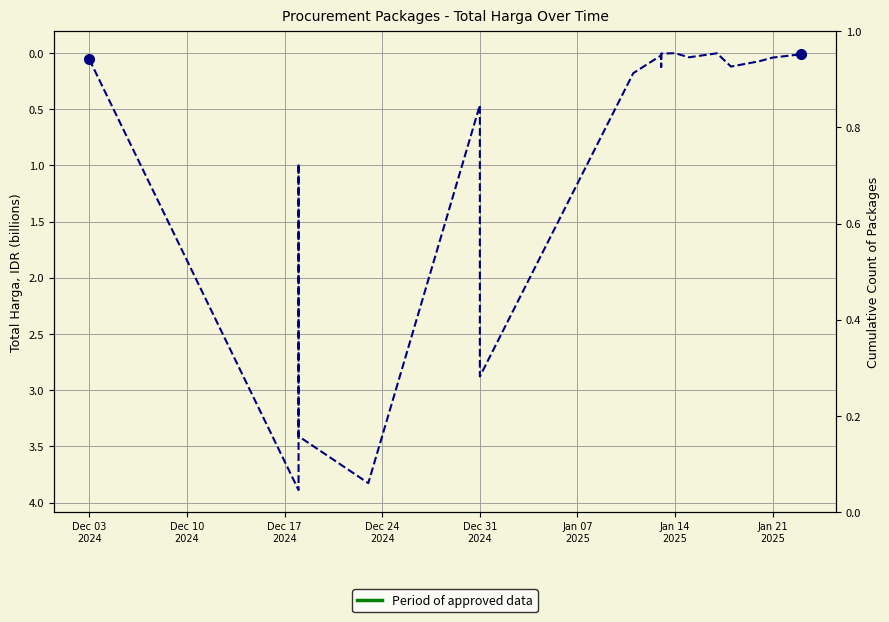

Is it true that the value at Dec 03
2024 is 0.0?

False